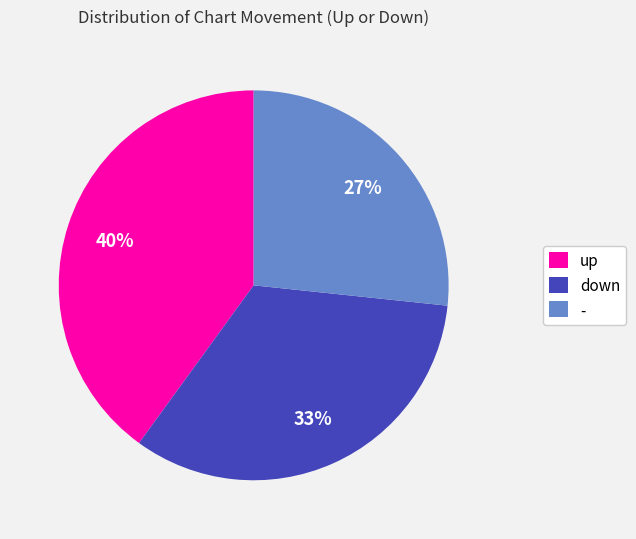

Is it true that - is 34% of the pie?

False